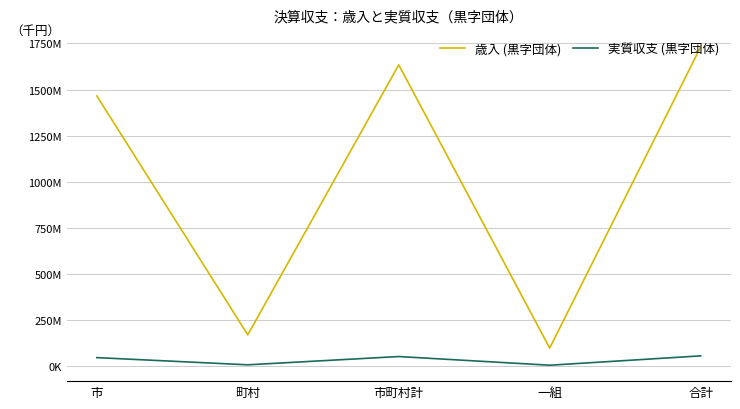

What is the value of the 歳入 (黒字団体) point at the 2nd from the left?

168579519